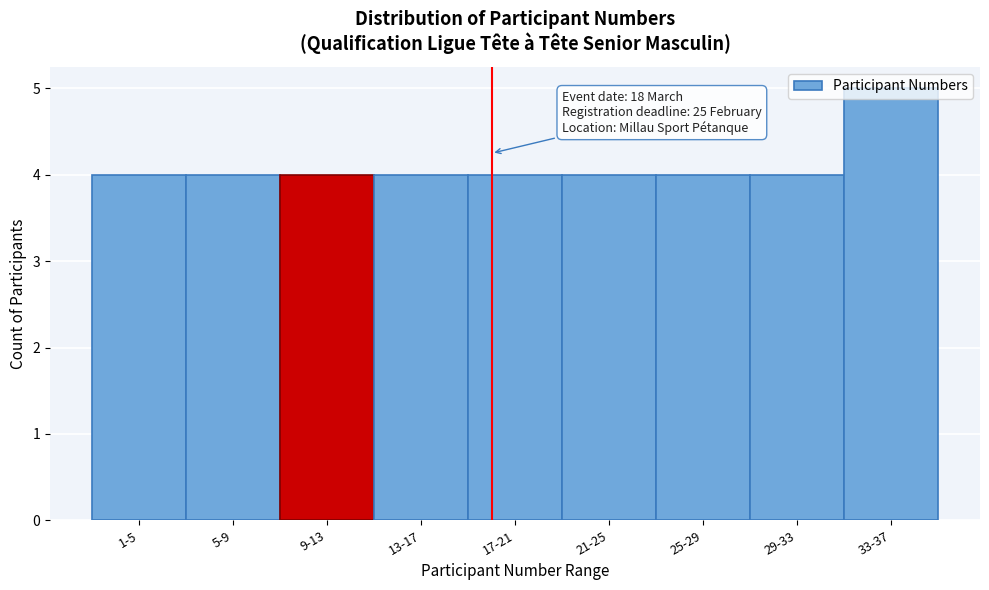

What is the average value?

4